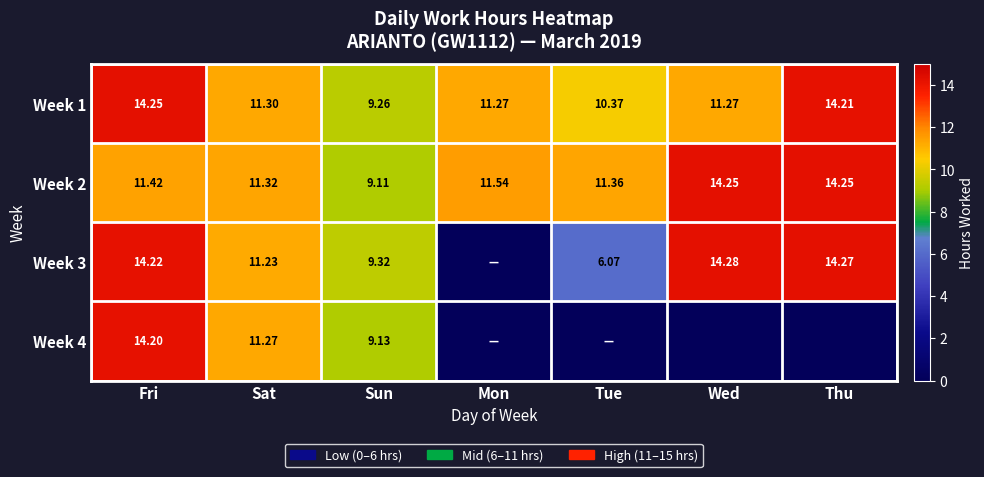

Is the value of Week 1 at Wed greater than the value of Week 2 at Wed?

No